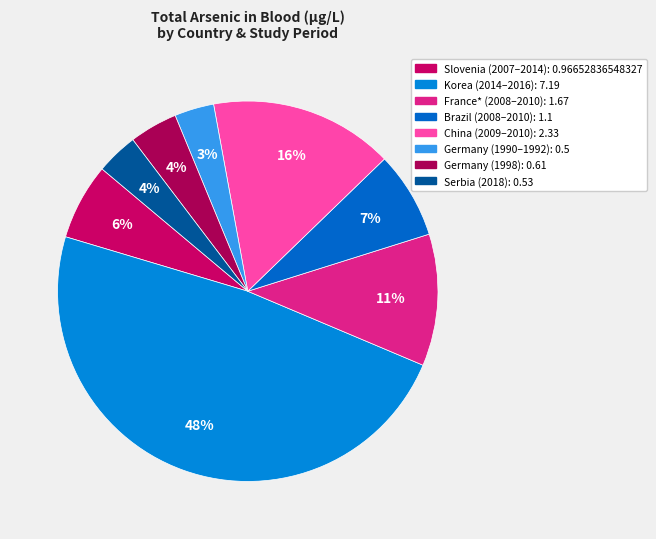

Which has a higher value, Brazil (2008–2010) or China (2009–2010)?

China (2009–2010)